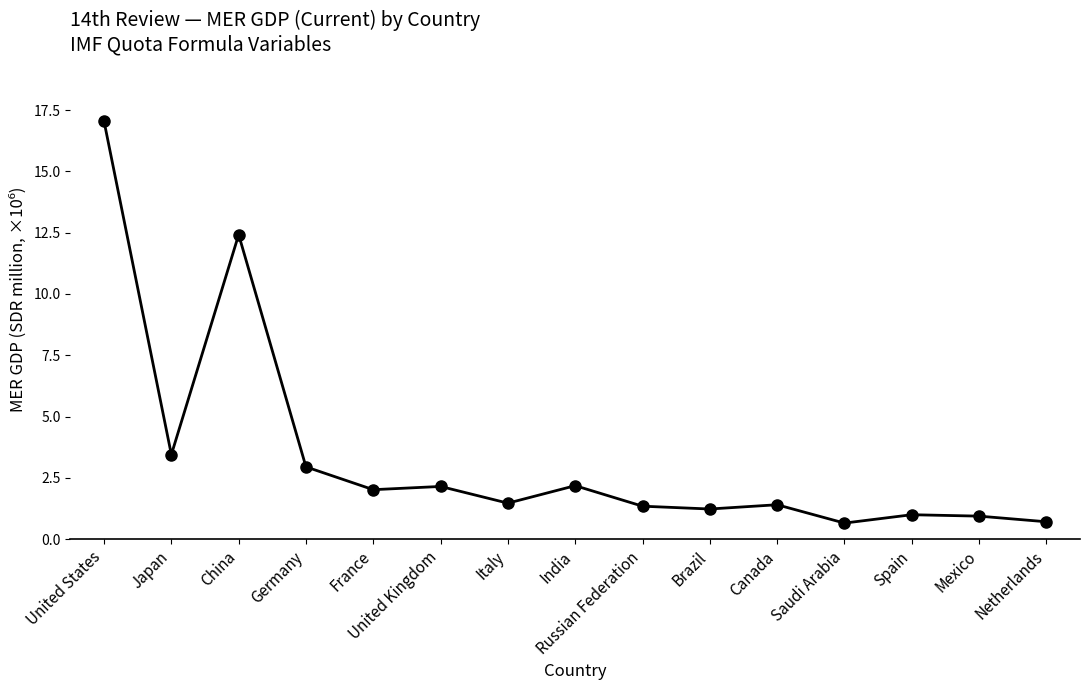

Does the chart have visible grid lines?

No